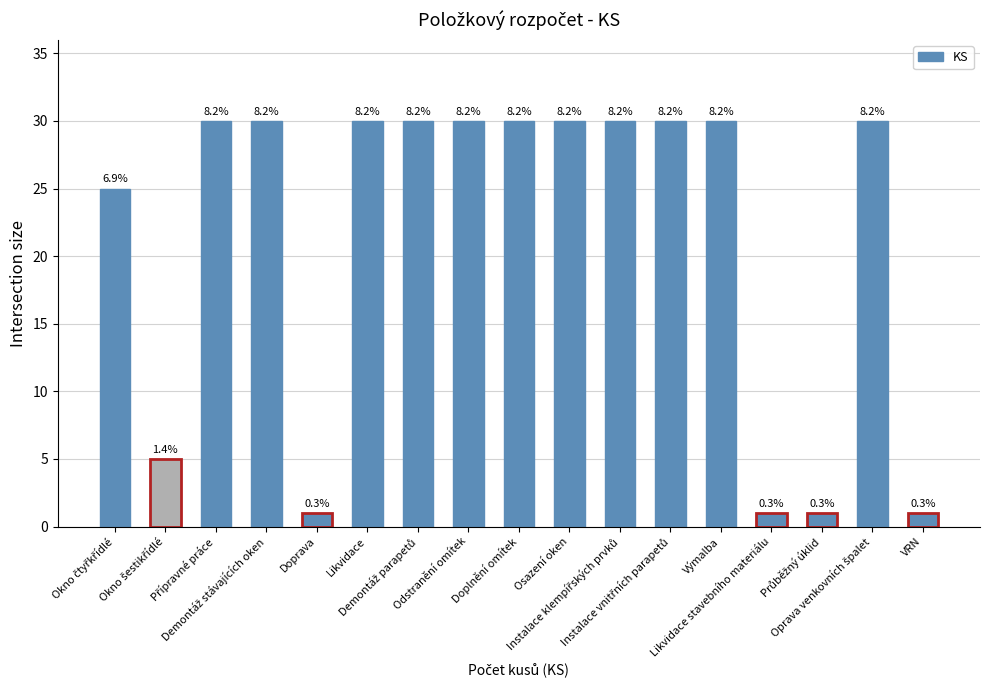

What is the value of the 6th bar from the left?

30